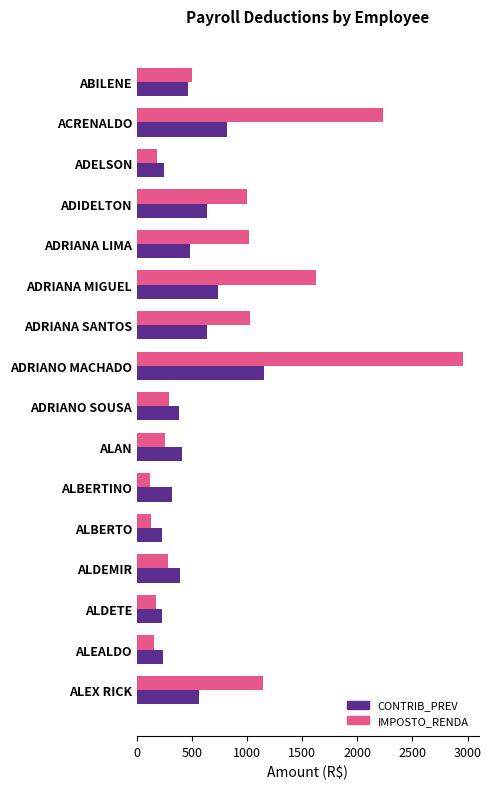

What is the maximum value for IMPOSTO_RENDA?

2955.0